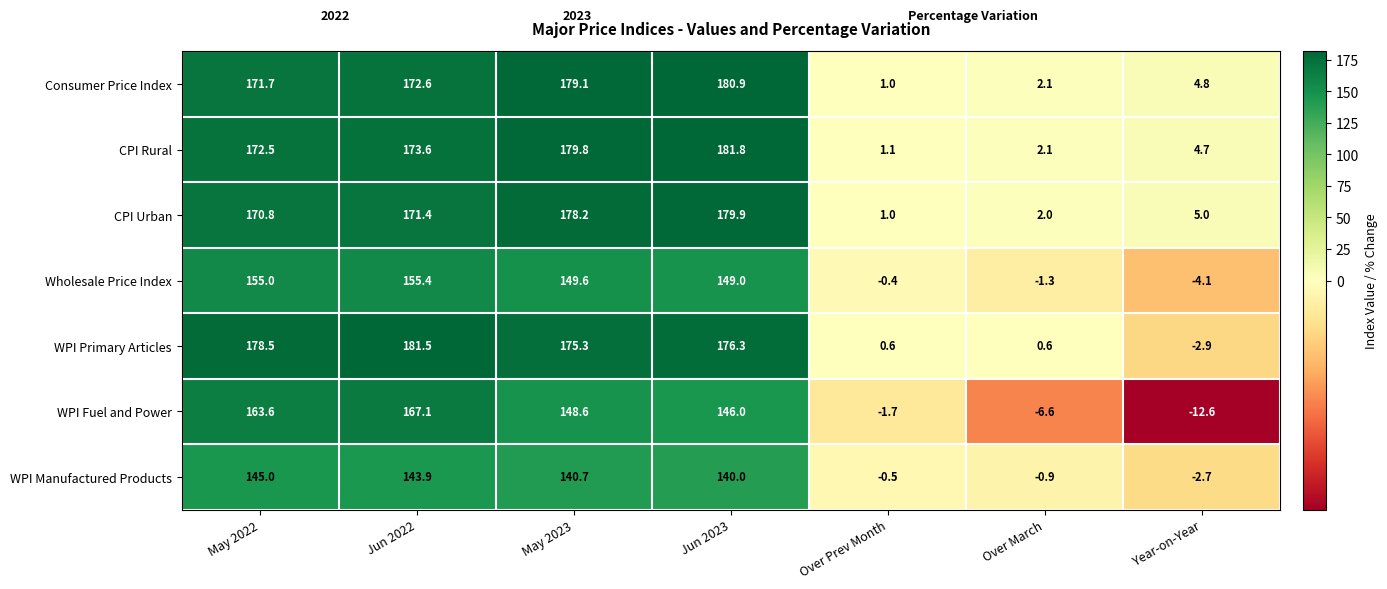

What is the greatest value displayed?

181.8